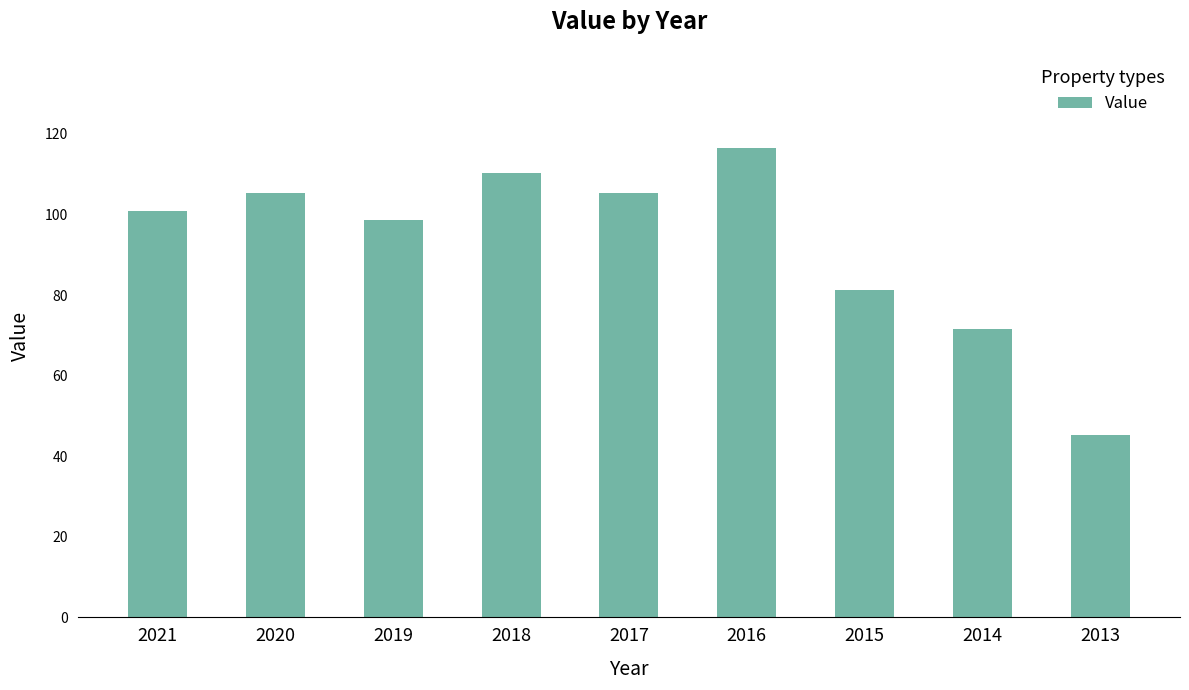

Is it true that the value at 2021 is 100.8?

True